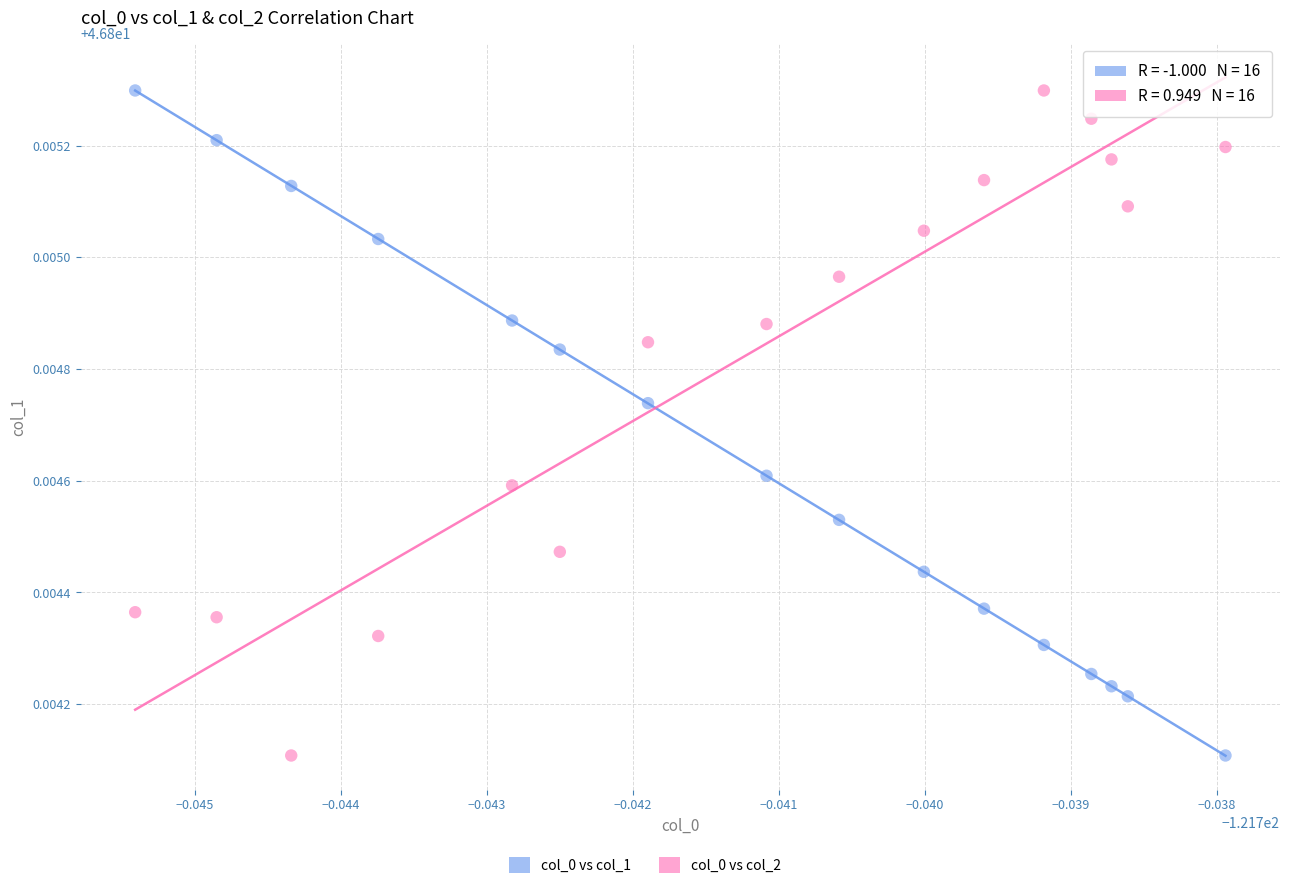

Count the number of points in this scatter plot.

32